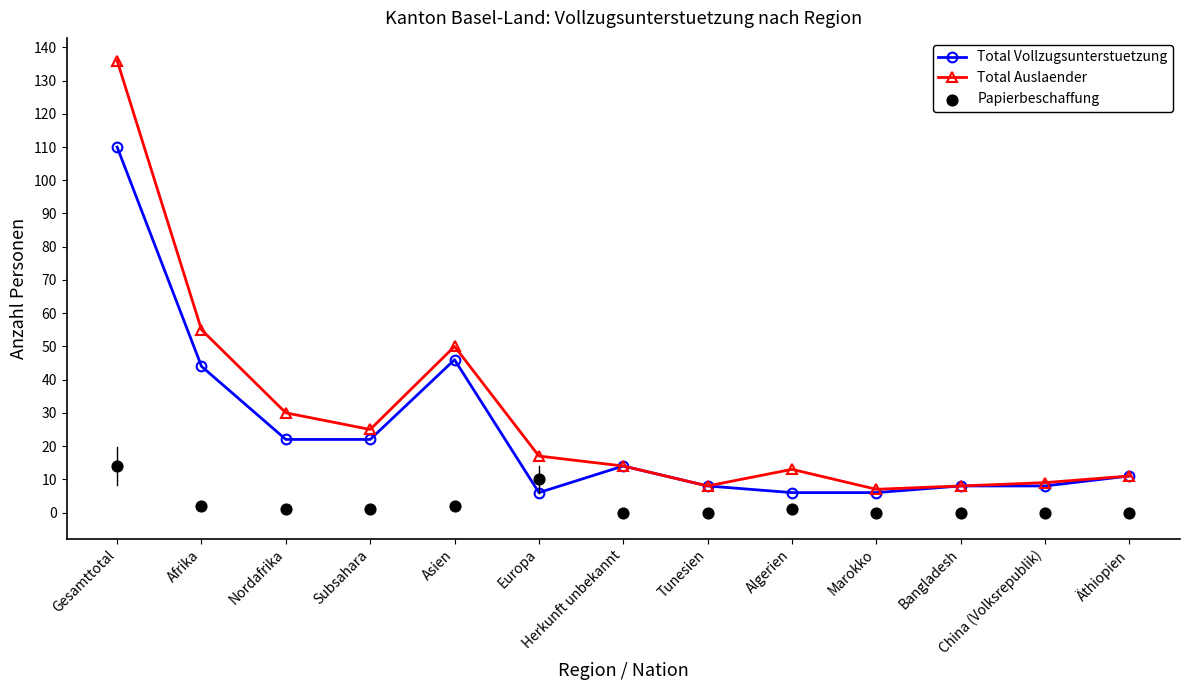

At how many categories does at least one series exceed 122?

1